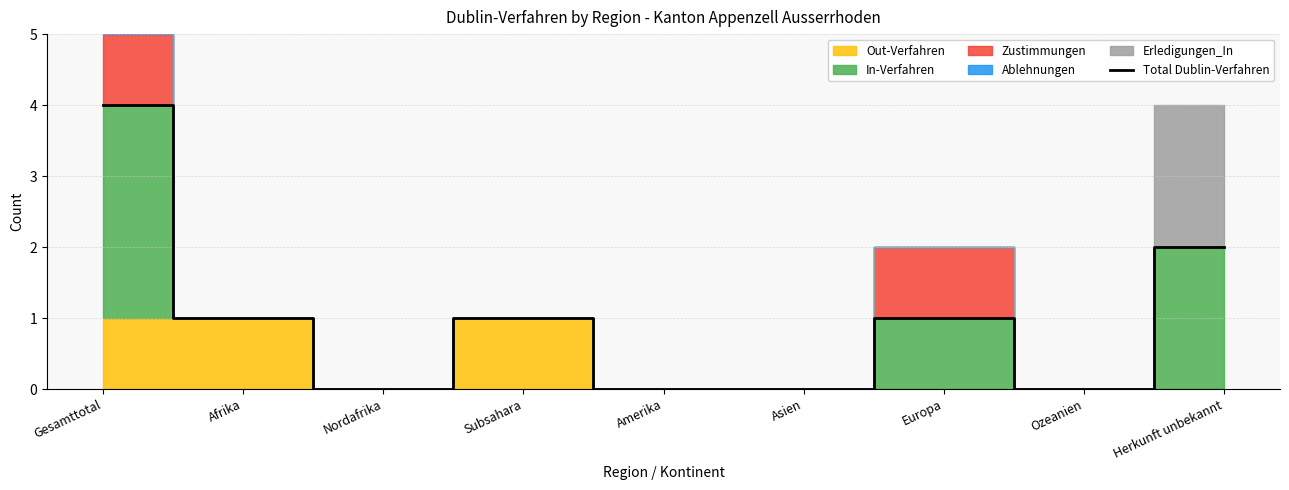

What is the value of the 2nd point from the left?

1